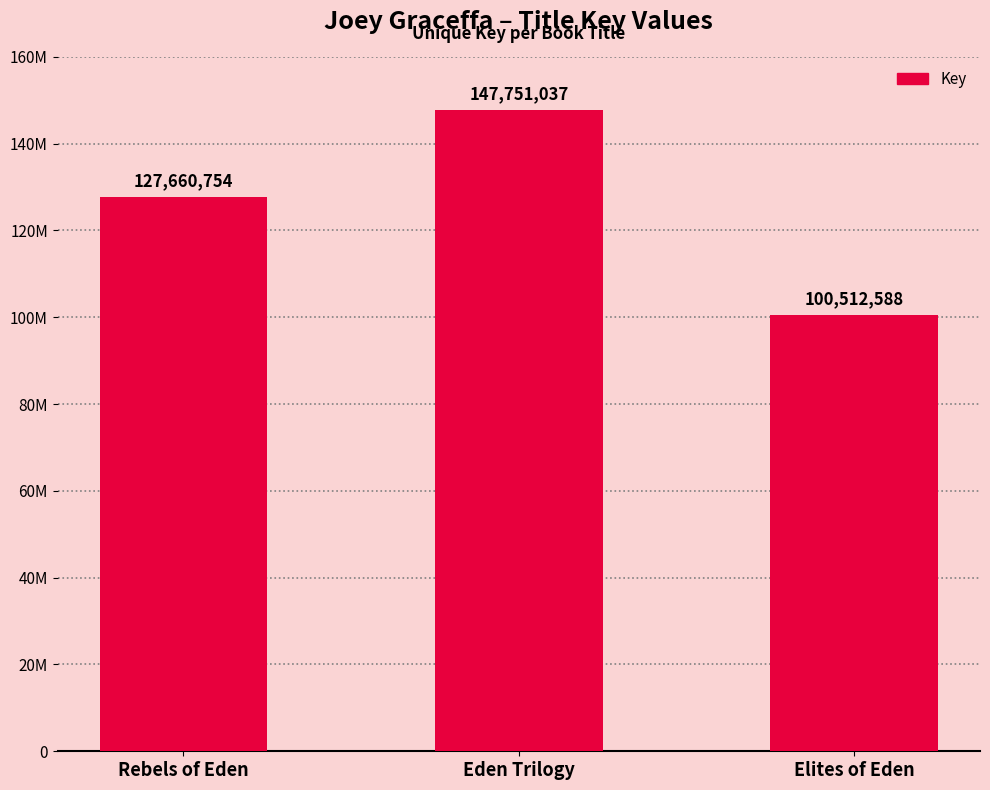

At which label does the data first exceed 127660754?

Eden Trilogy